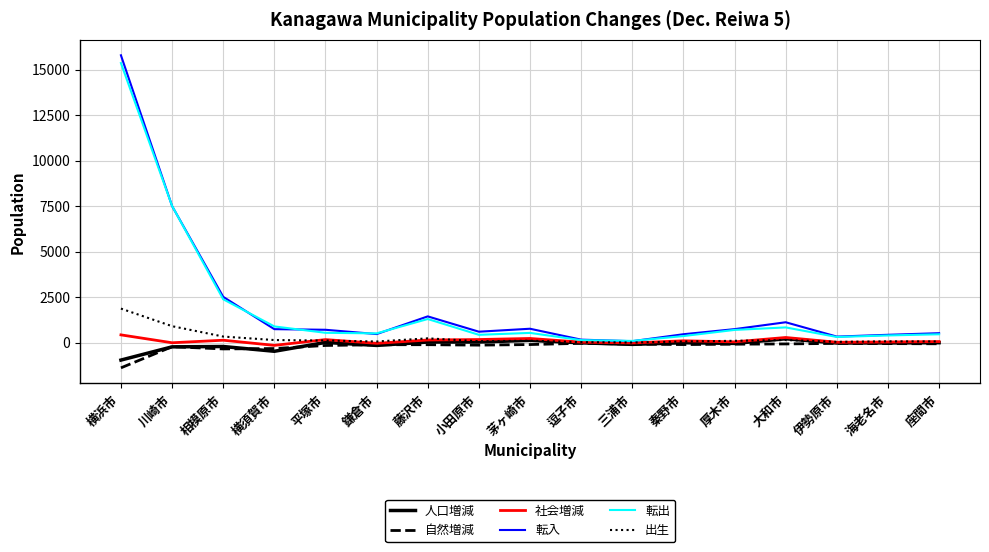

At which label does 出生 reach its peak?

横浜市